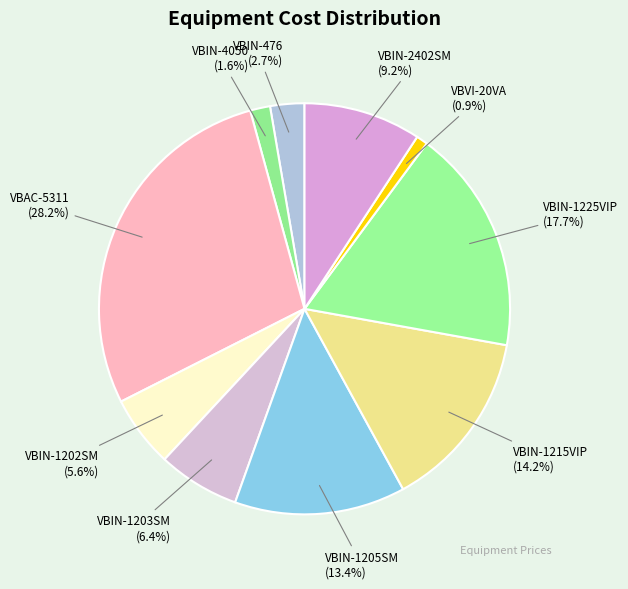

How many segments does this pie chart have?

10